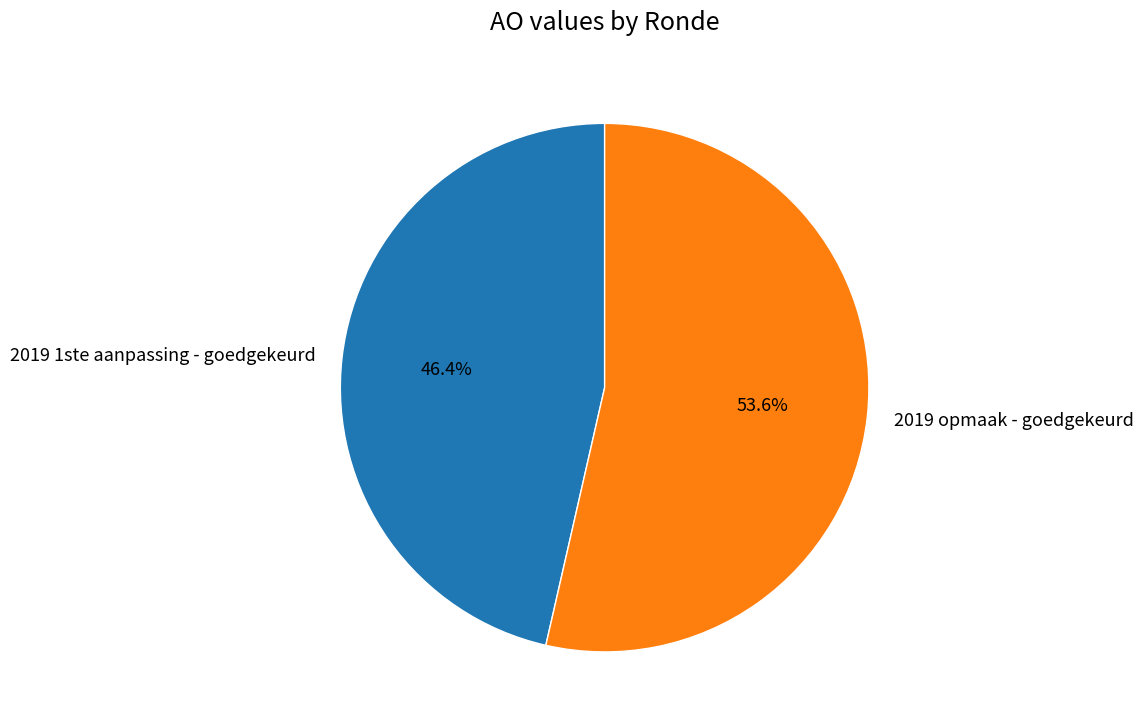

True or false: 2019 opmaak - goedgekeurd accounts for 46% of the total.

False